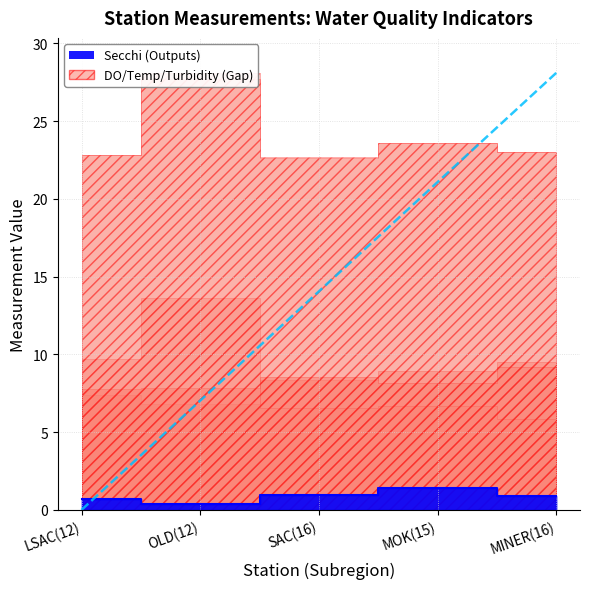

How many interior local peaks does the WaterTurbidity series have?

2